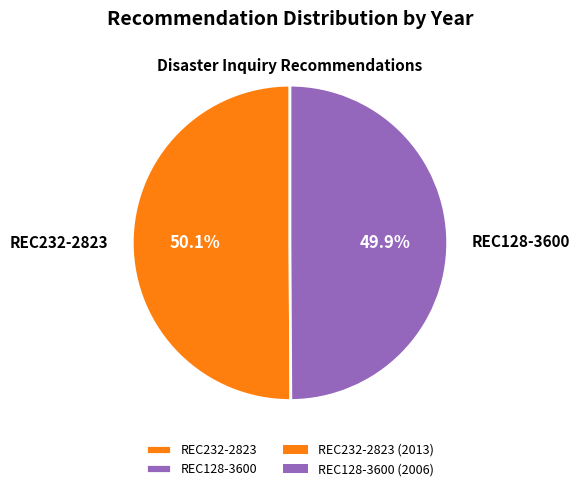

Does any single category account for the majority?

Yes